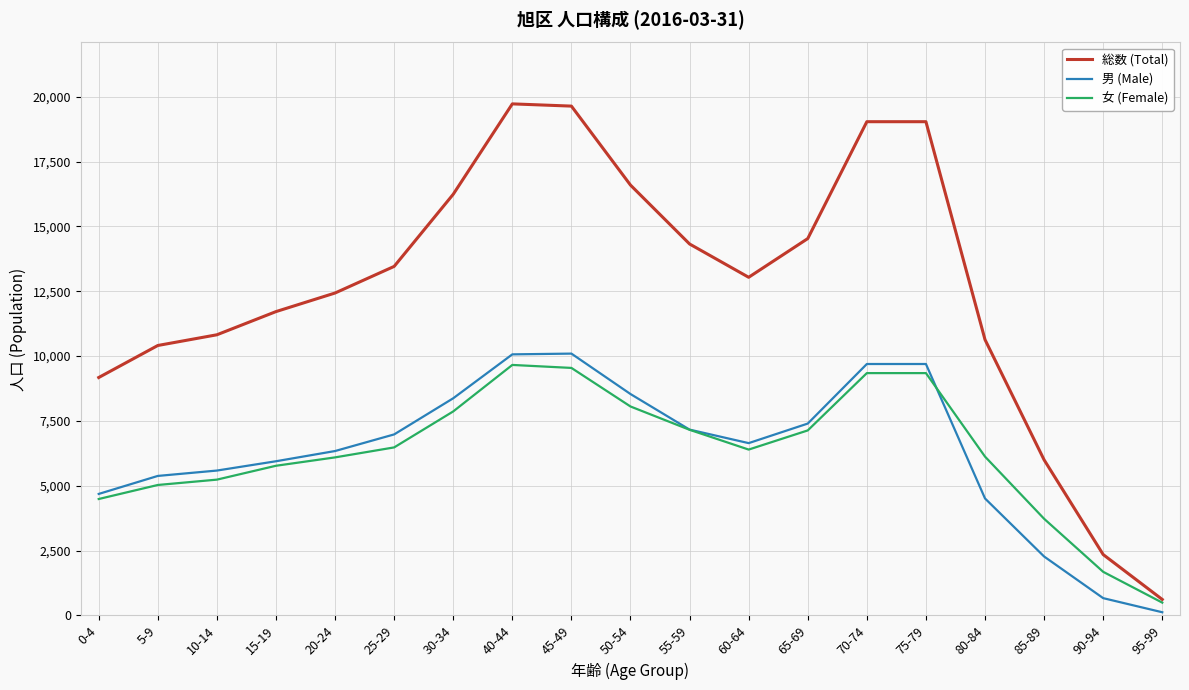

Is this an area chart (filled region under the line)?

No